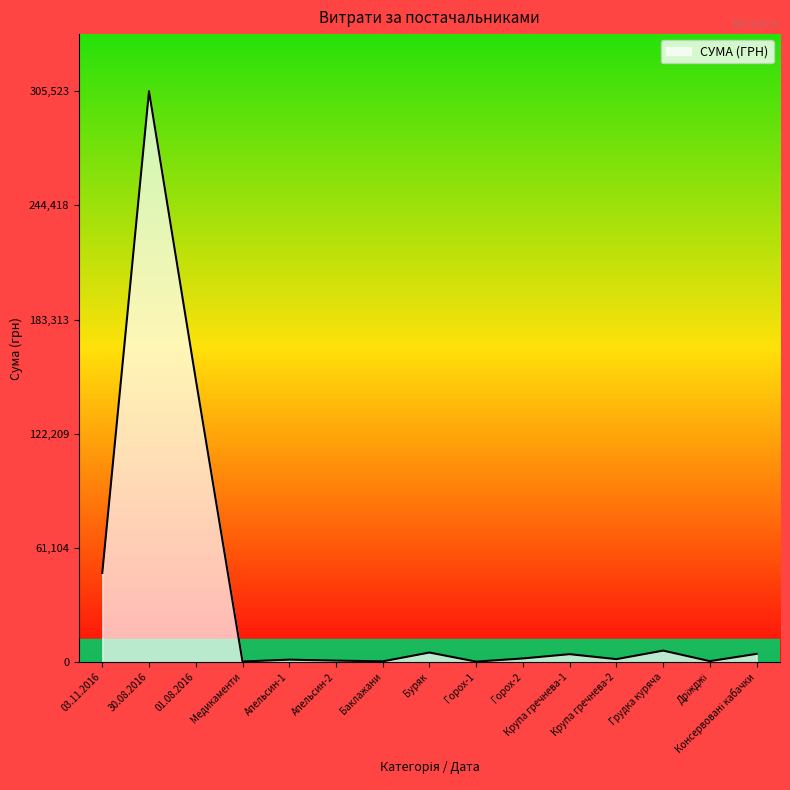

What value does the data have at Медикаменти?

340.0